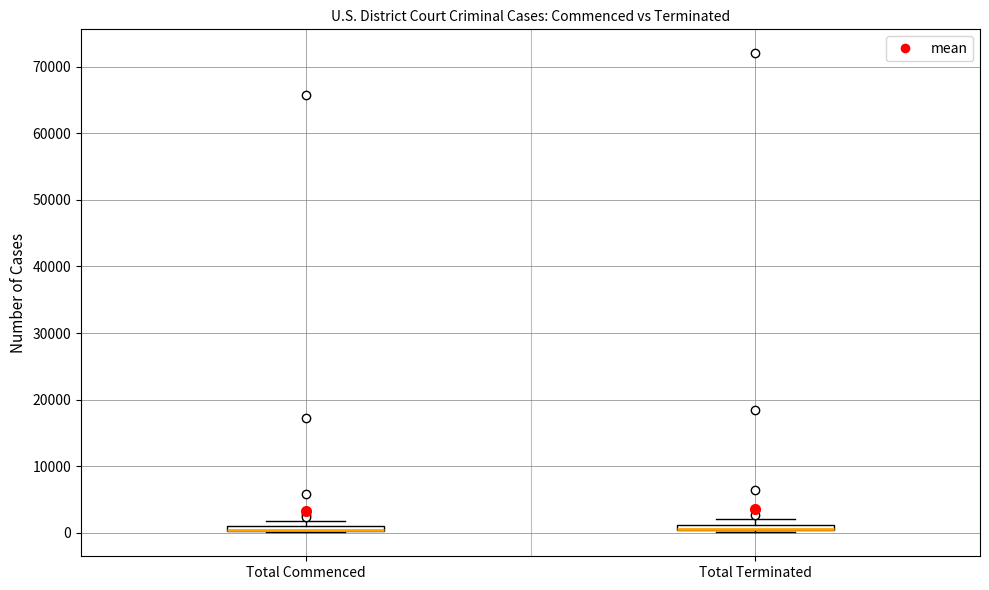

Where is the upper edge of the box for Total Terminated on the y-axis? The values are not printed on the chart, so give them approximately, as read against the axis.

1000